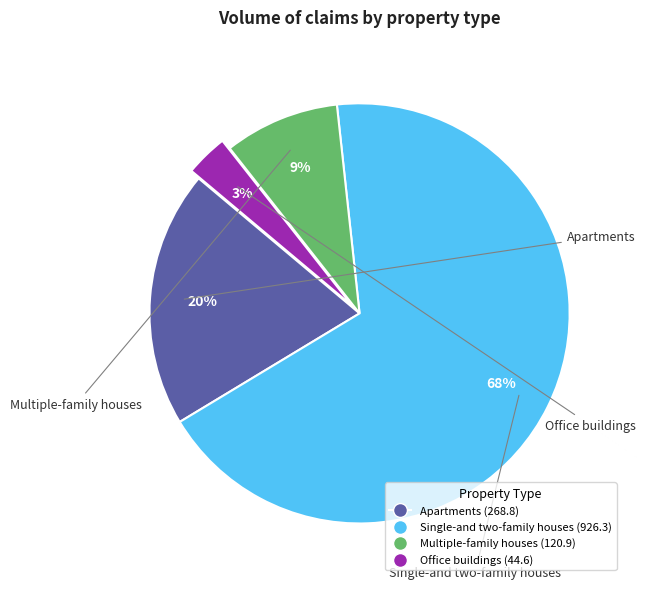

To the nearest percent, what percentage of the pie is Multiple-family houses?

9%